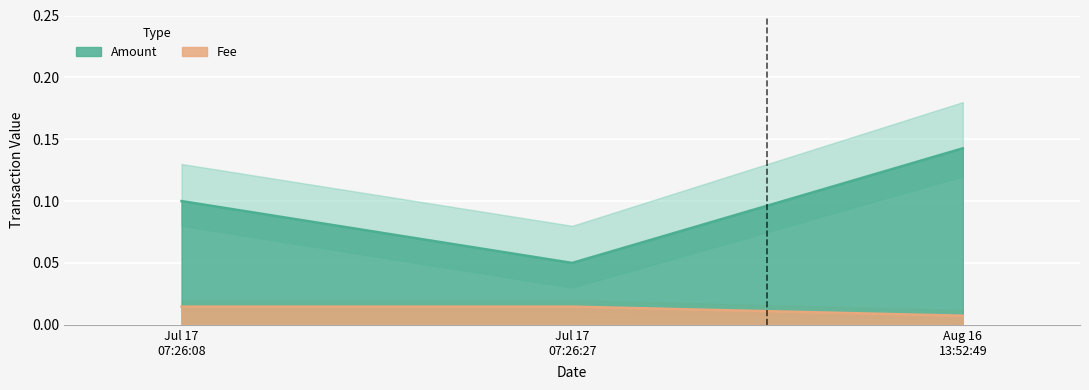

Rank the series by their average value, from lowest to highest.

Fee, Amount